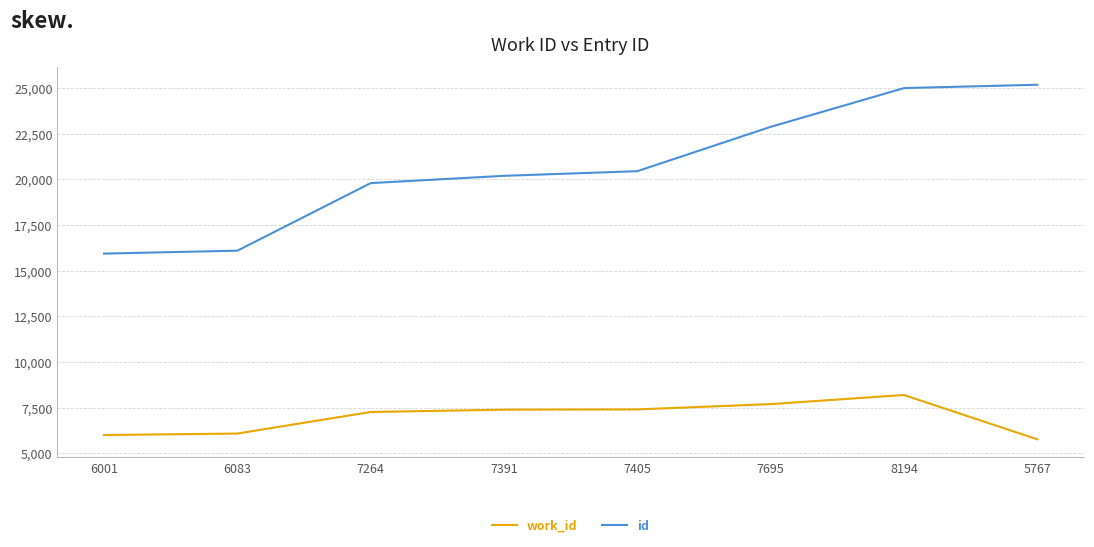

The value of id at 5767 is 25190. True or false?

True